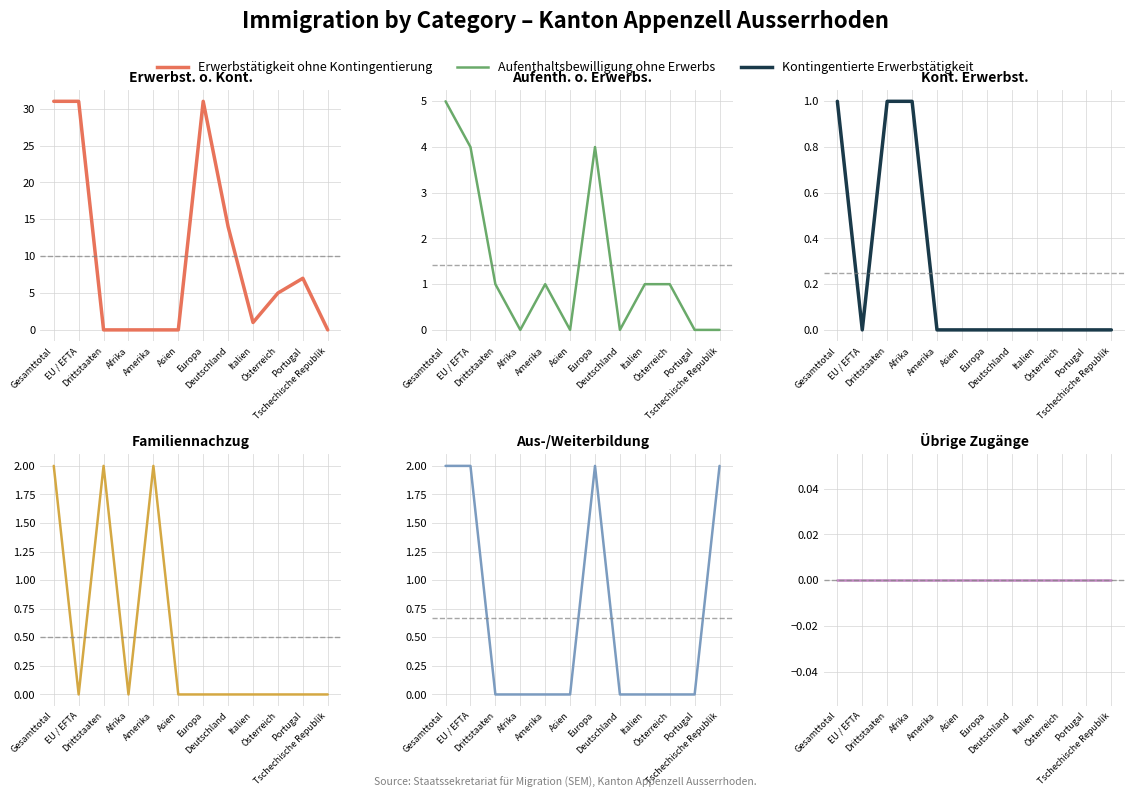

How many values in Familiennachzug (col_4) are above zero?

3